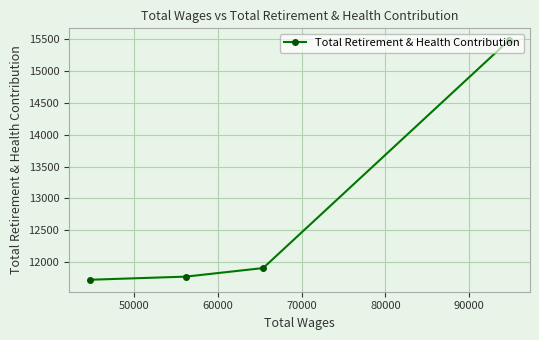

What is the difference between the maximum and minimum values?

3765